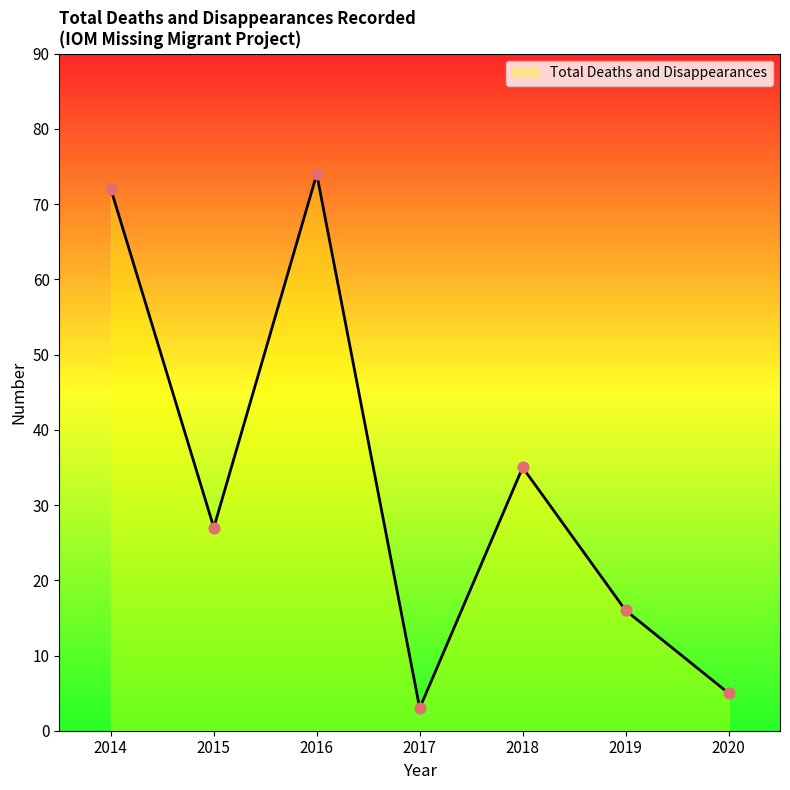

What is the ratio of the value at 2017 to the value at 2020?

0.6